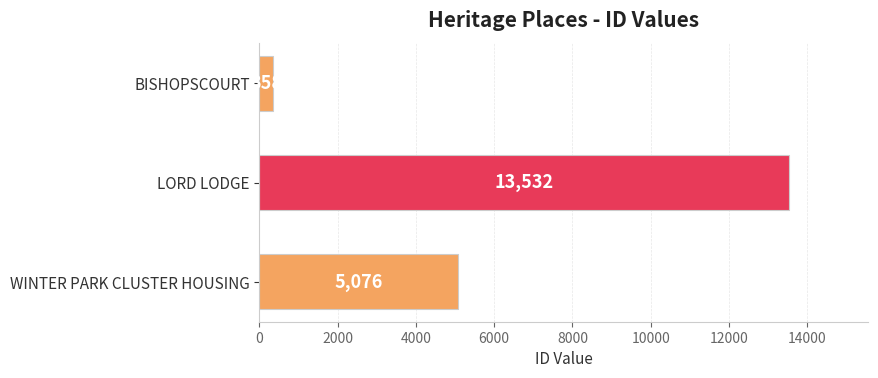

List the labels in order of value, largest first.

LORD LODGE, WINTER PARK CLUSTER HOUSING, BISHOPSCOURT